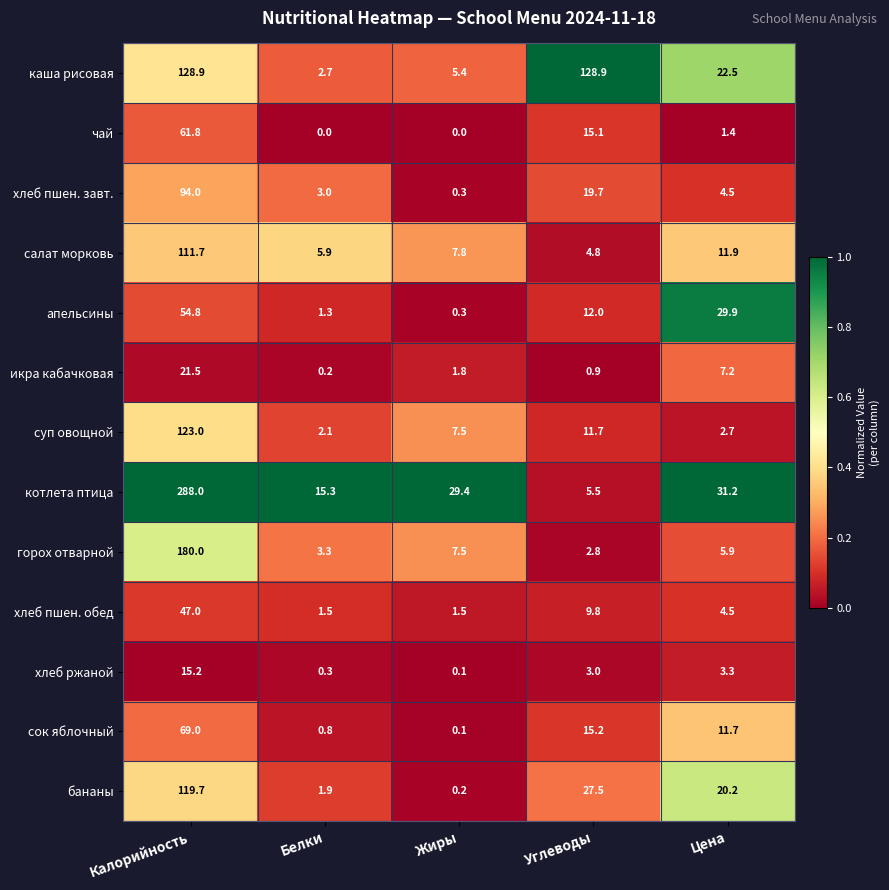

At which category is the sum across all series the highest?

Калорийность